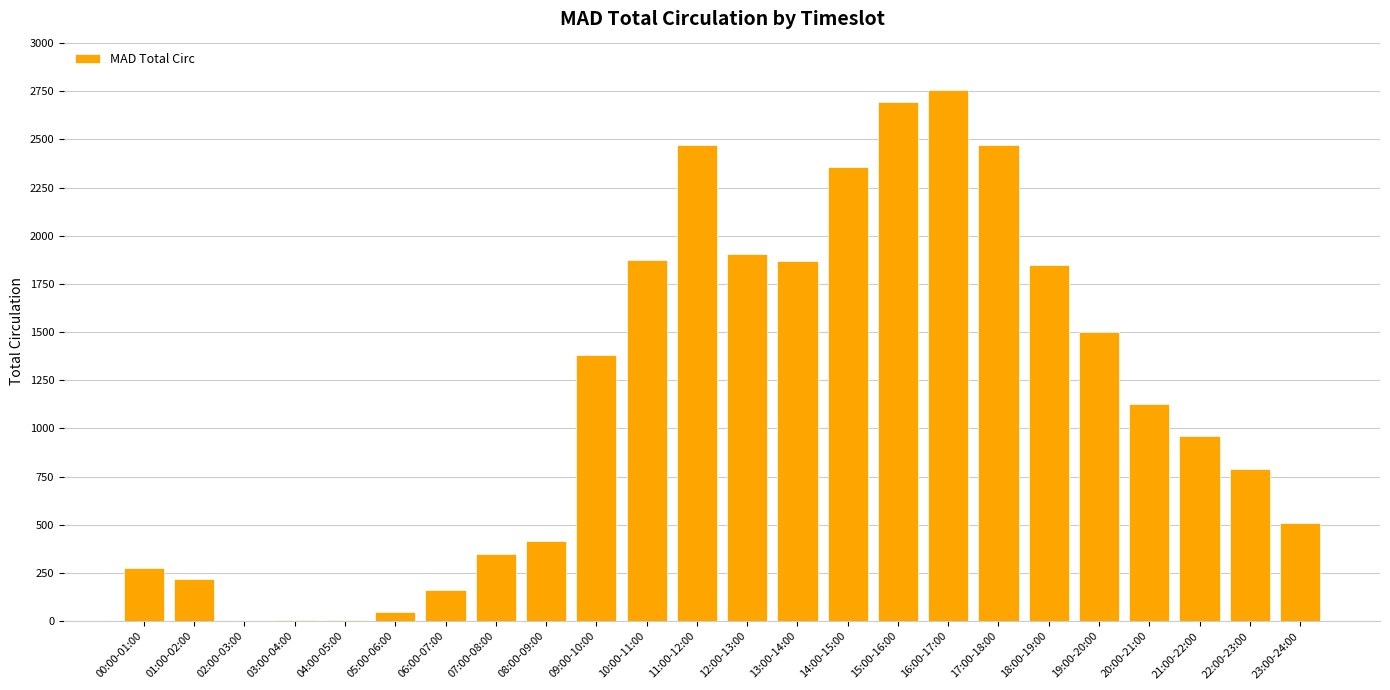

Is it true that the value at 23:00-24:00 is 509?

True